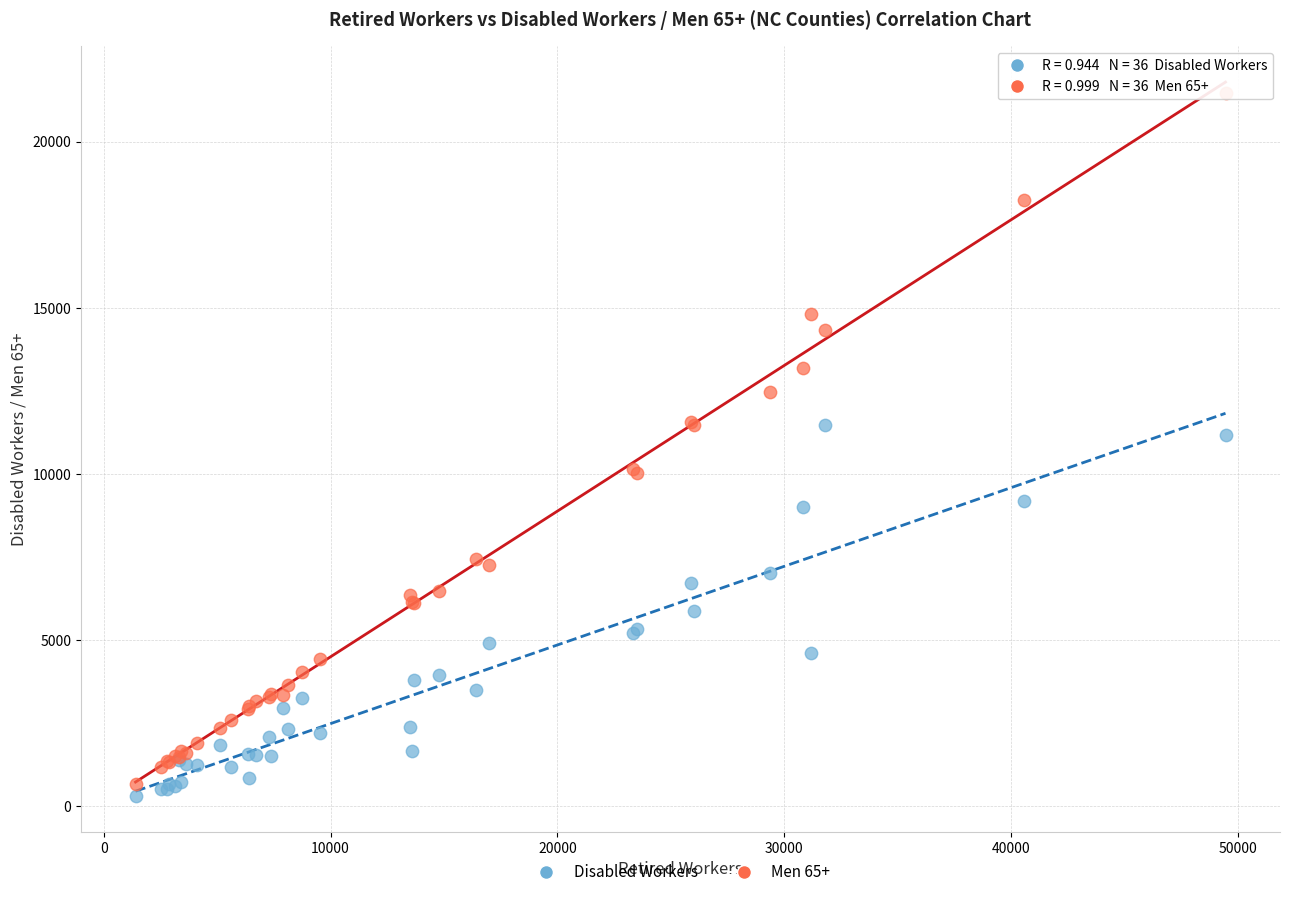

Across all series, what Y value is closest to 10870?

11155